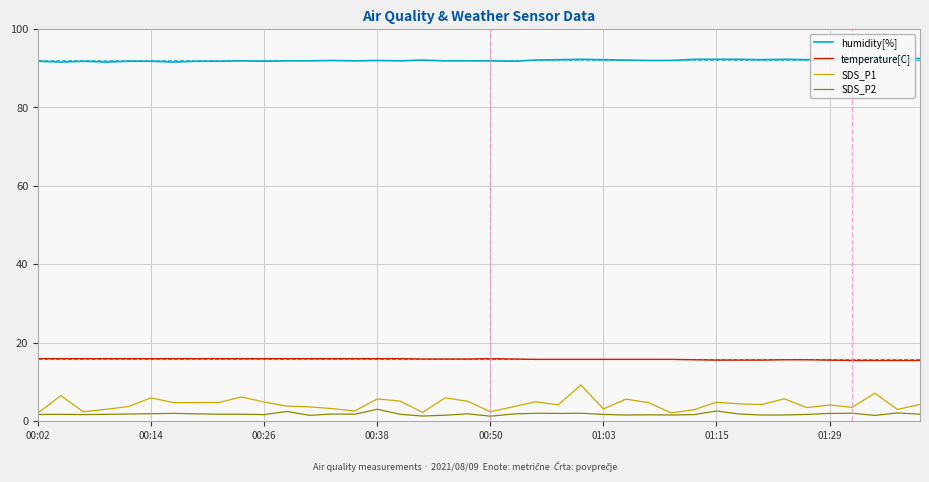

True or false: humidity[%] and SDS_P2 intersect in this chart.

False